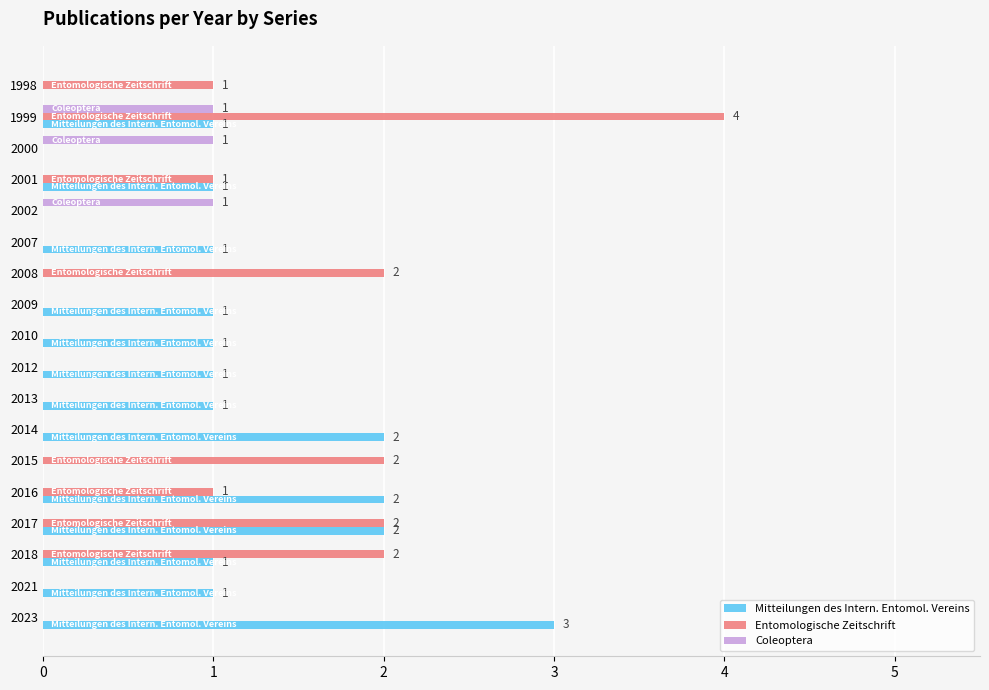

What is the sum of all Entomologische Zeitschrift values?

15